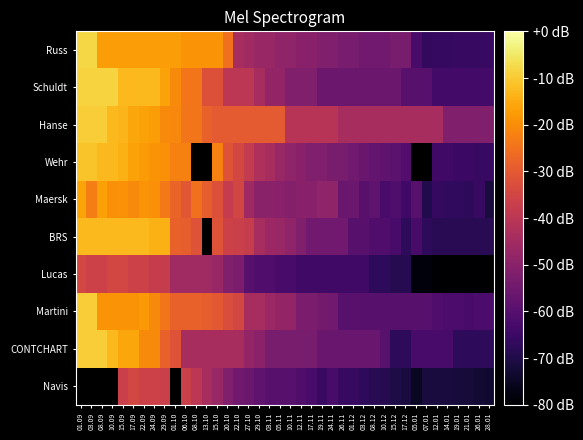

What is the sum of the Martini values at 17.12 and 28.01?

-121.6